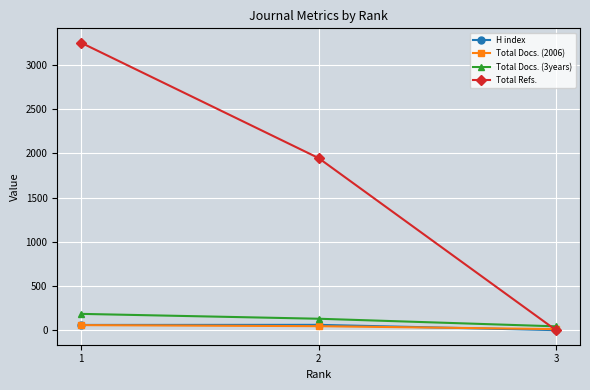

What is the difference between the highest and lowest values at 1?

3189